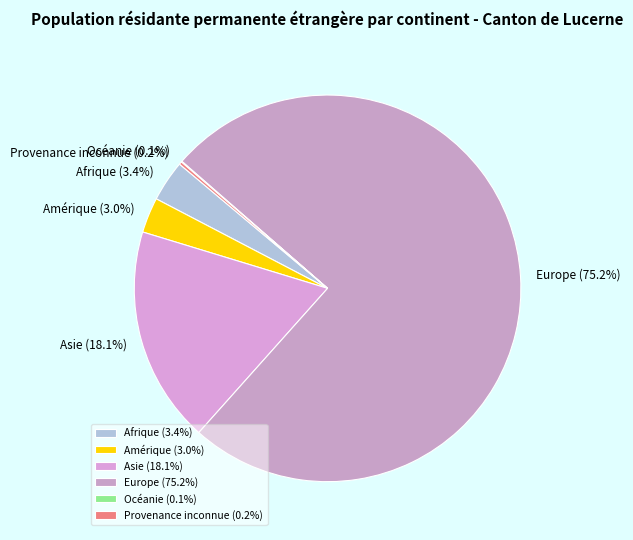

Which has a higher value, Asie or Amérique?

Asie